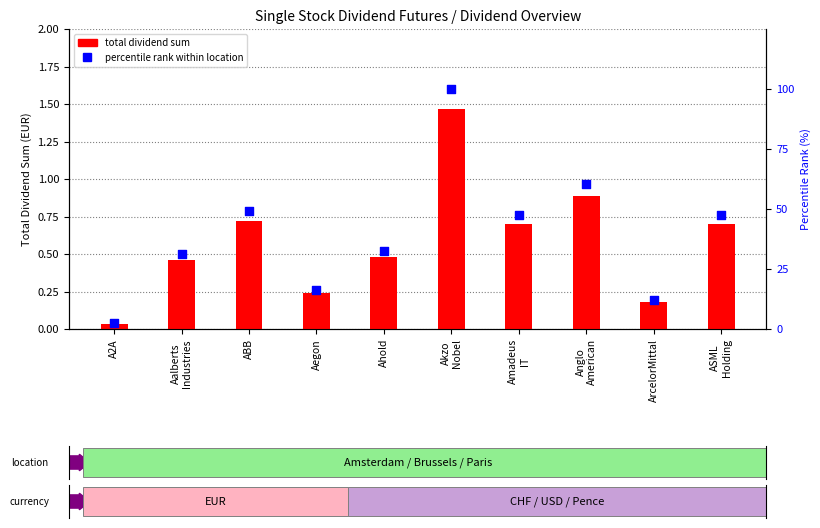

Which series contains the highest Y value?

percentile rank within location